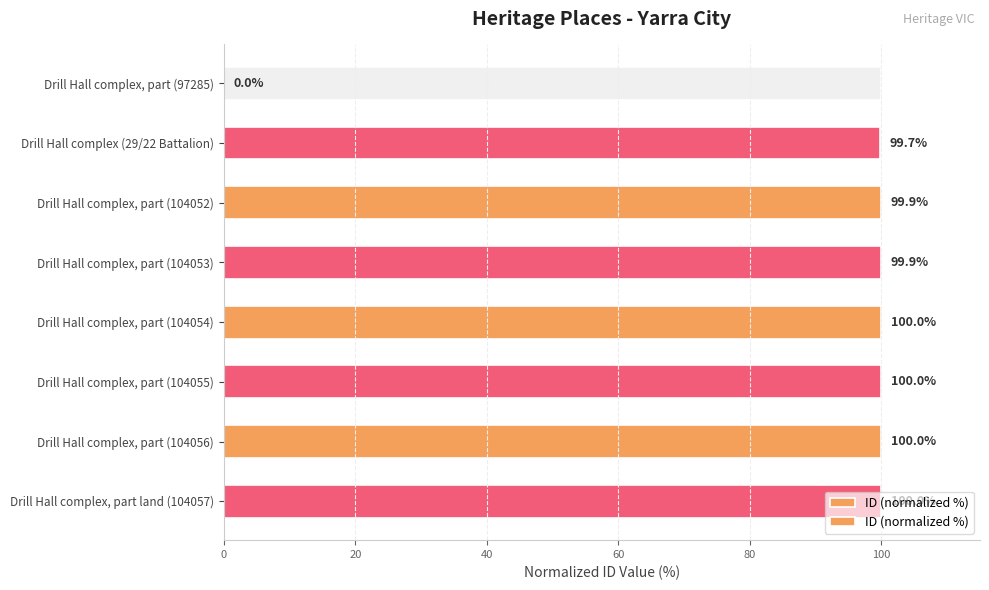

Is it true that the value at Drill Hall complex, part (104054) is 138.7?

False